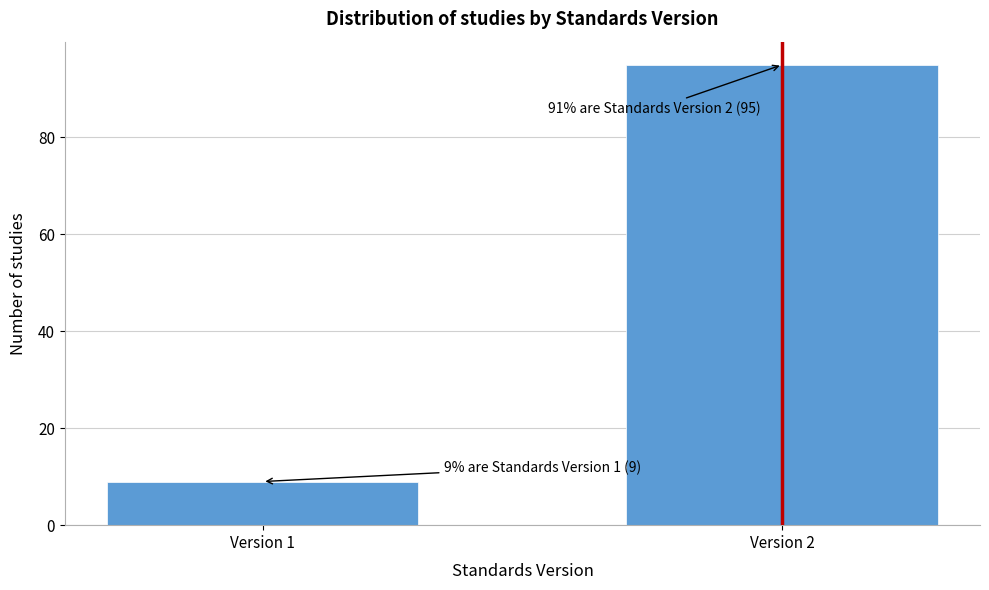

Reading right to left, extract all data points from this chart.

95	9